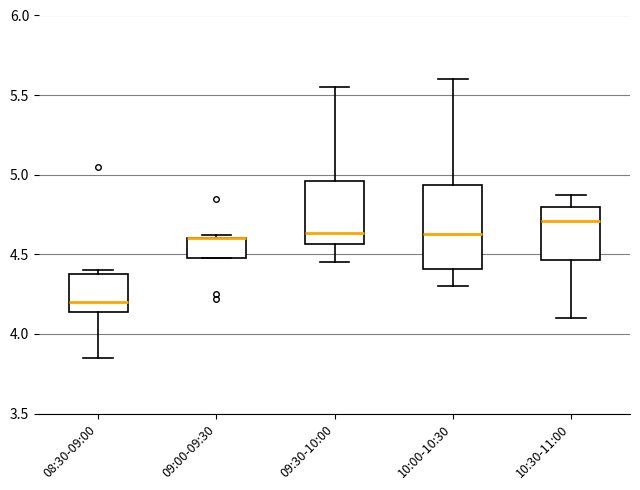

Reading left to right, transcribe this box plot: for each box, give where its median line is, the range the box spans, and where its two whiskers end, as read against the y-axis. The values are not printed on the chart, so give them approximately, as read against the axis.

08:30-09:00: median 4.20, box 4.15 to 4.40, whiskers 3.85 to 4.40 (just above the box's upper edge)
09:00-09:30: median 4.60 (drawn on the box's upper edge), box 4.50 to 4.60, whiskers 4.50 to 4.60 (just above the box's upper edge)
09:30-10:00: median 4.65, box 4.55 to 4.95, whiskers 4.45 to 5.55
10:00-10:30: median 4.65, box 4.40 to 4.95, whiskers 4.30 to 5.60
10:30-11:00: median 4.70, box 4.45 to 4.80, whiskers 4.10 to 4.85